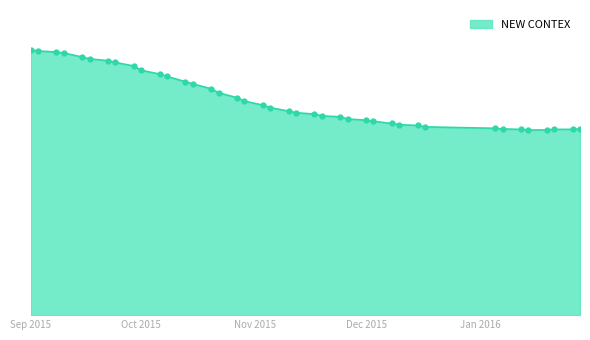

Is this an area chart (filled region under the line)?

Yes